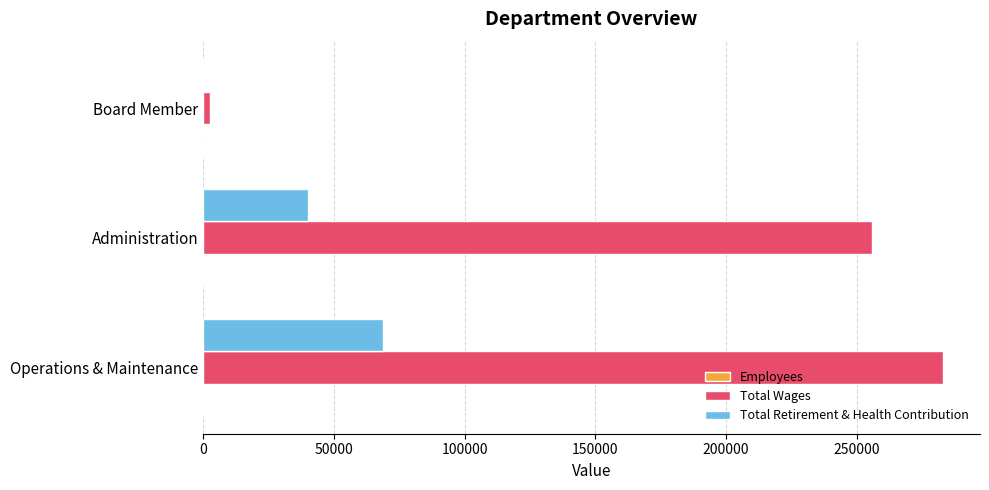

Where is Total Wages nearest to the value 142909?

Administration